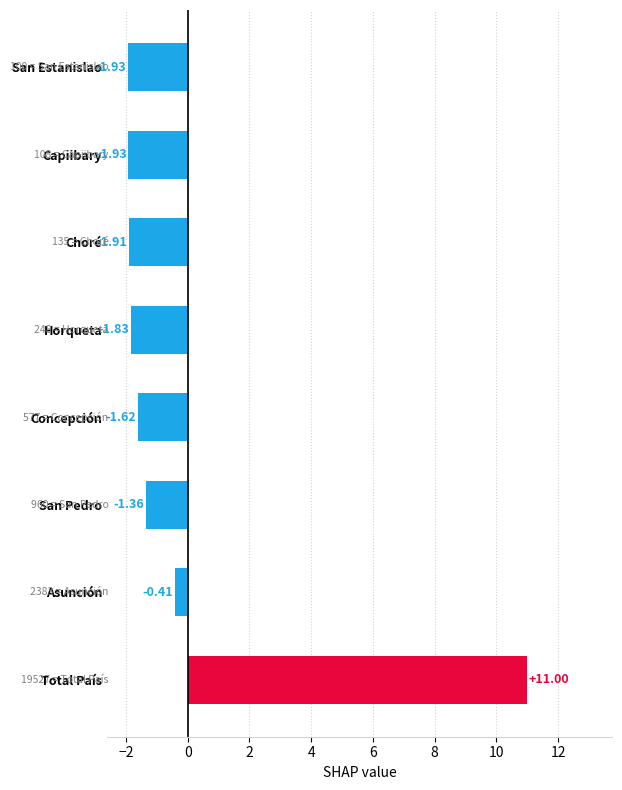

At which label is the value closest to 4?

Asunción